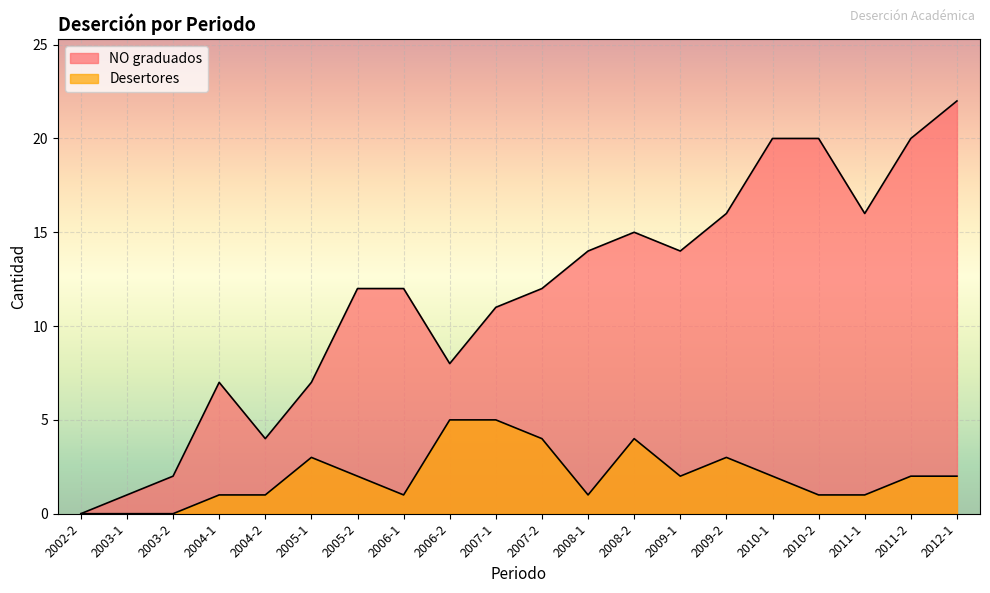

At which label is Desertores closest to 2?

2005-2